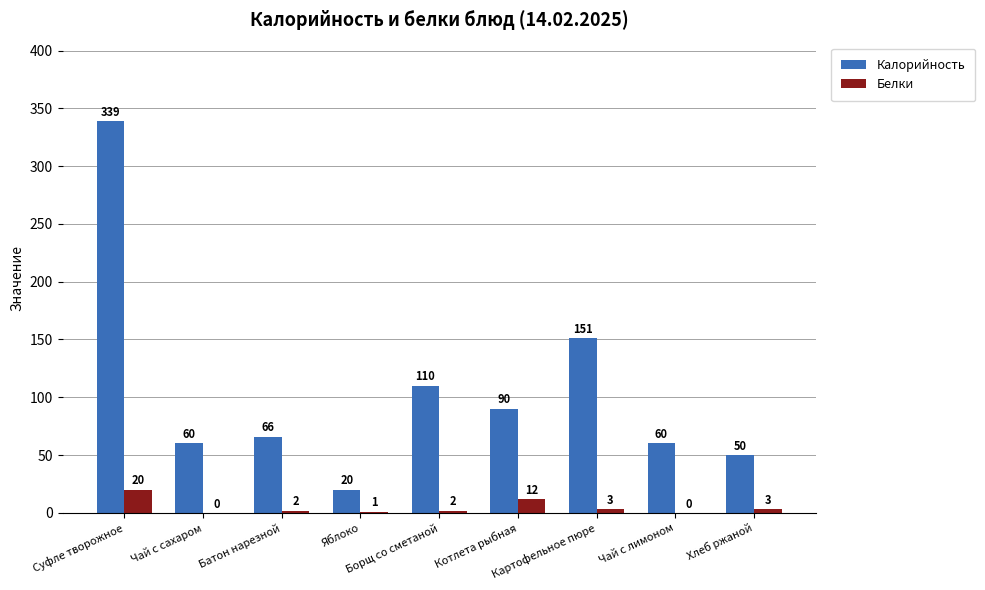

The Белки series shows 0 at Чай с сахаром. True or false?

True